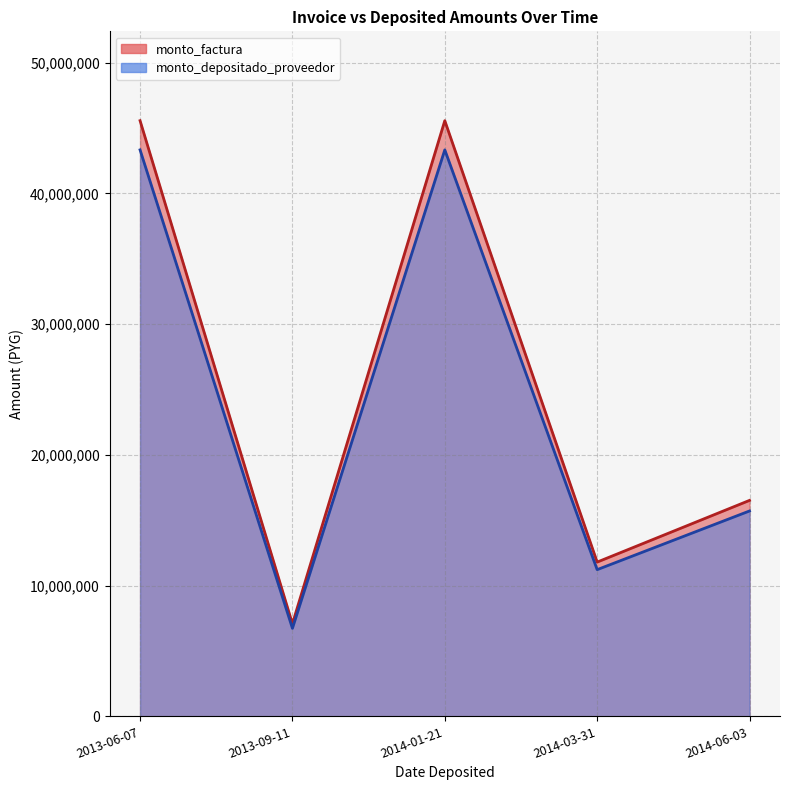

Rank the series by their average value, from lowest to highest.

monto_depositado_proveedor, monto_factura